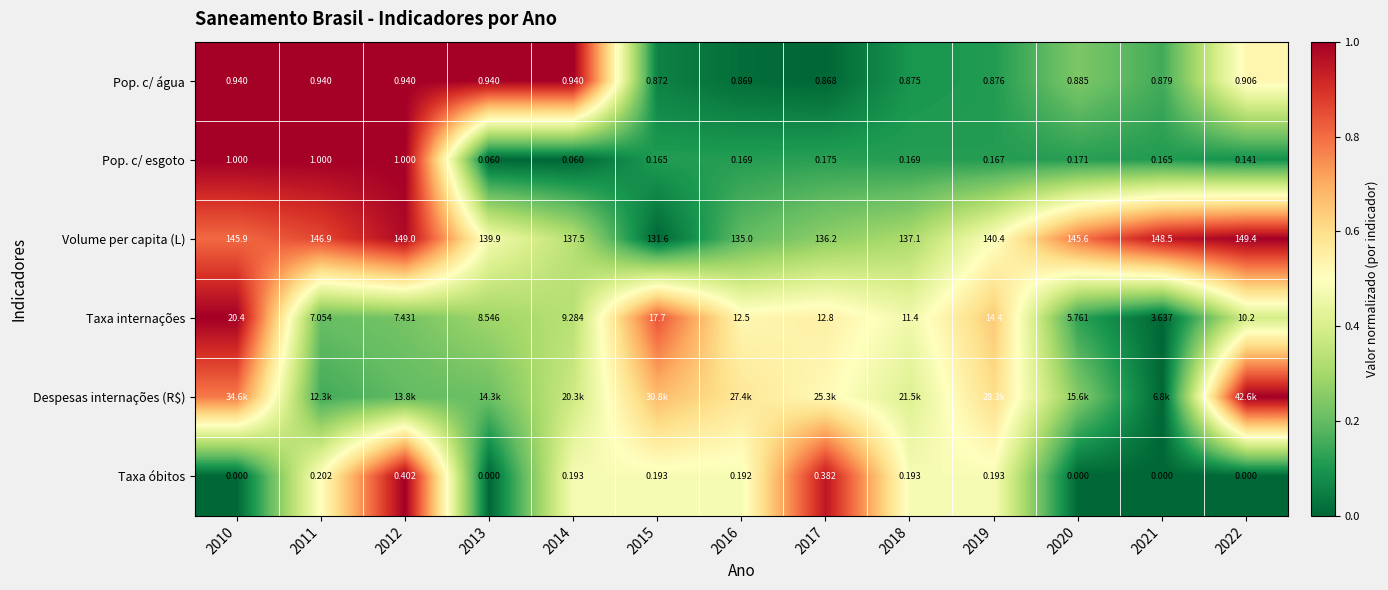

Is the value of Taxa internações at 2020 greater than the value of Volume per capita (L) at 2019?

No